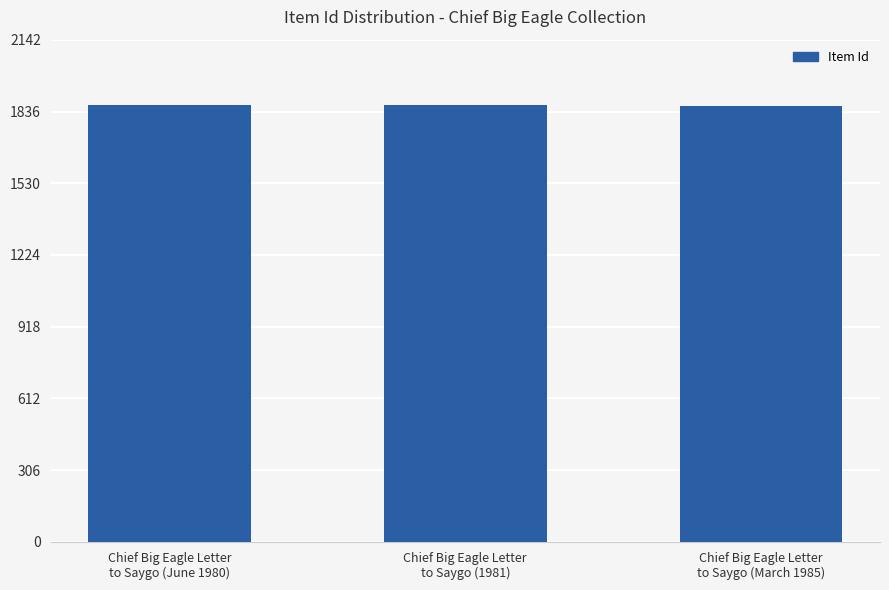

What is the sum of all values?

5586